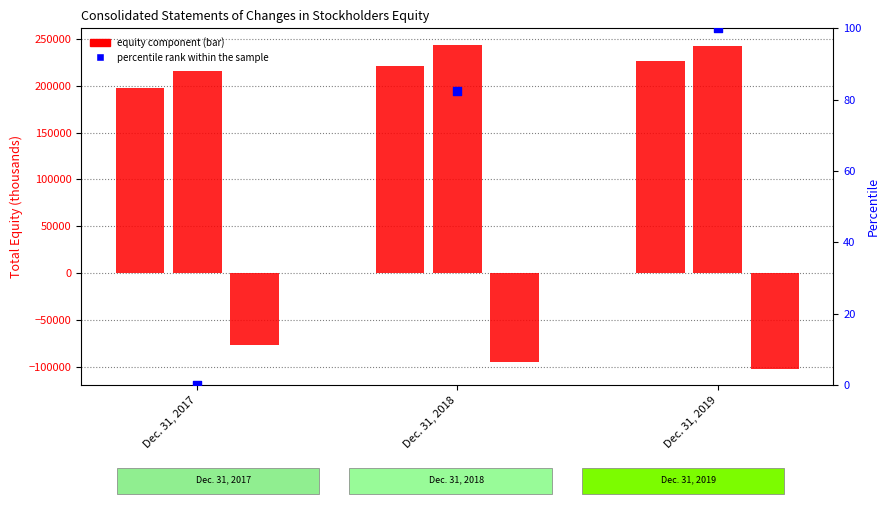

At which category is the sum across all series the highest?

Dec. 31, 2018